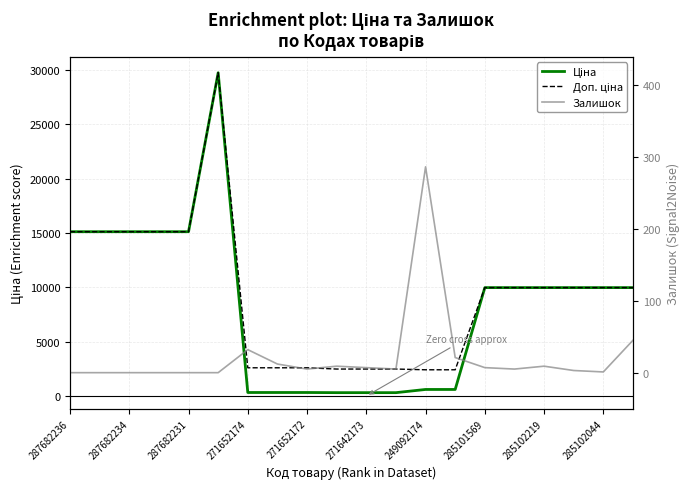

How many lines are shown in the chart?

3